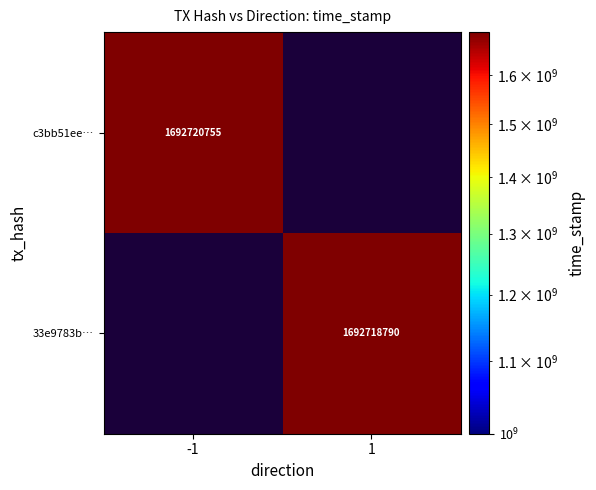

Is it true that 33e9783b… equals 1692718790 at 1?

True